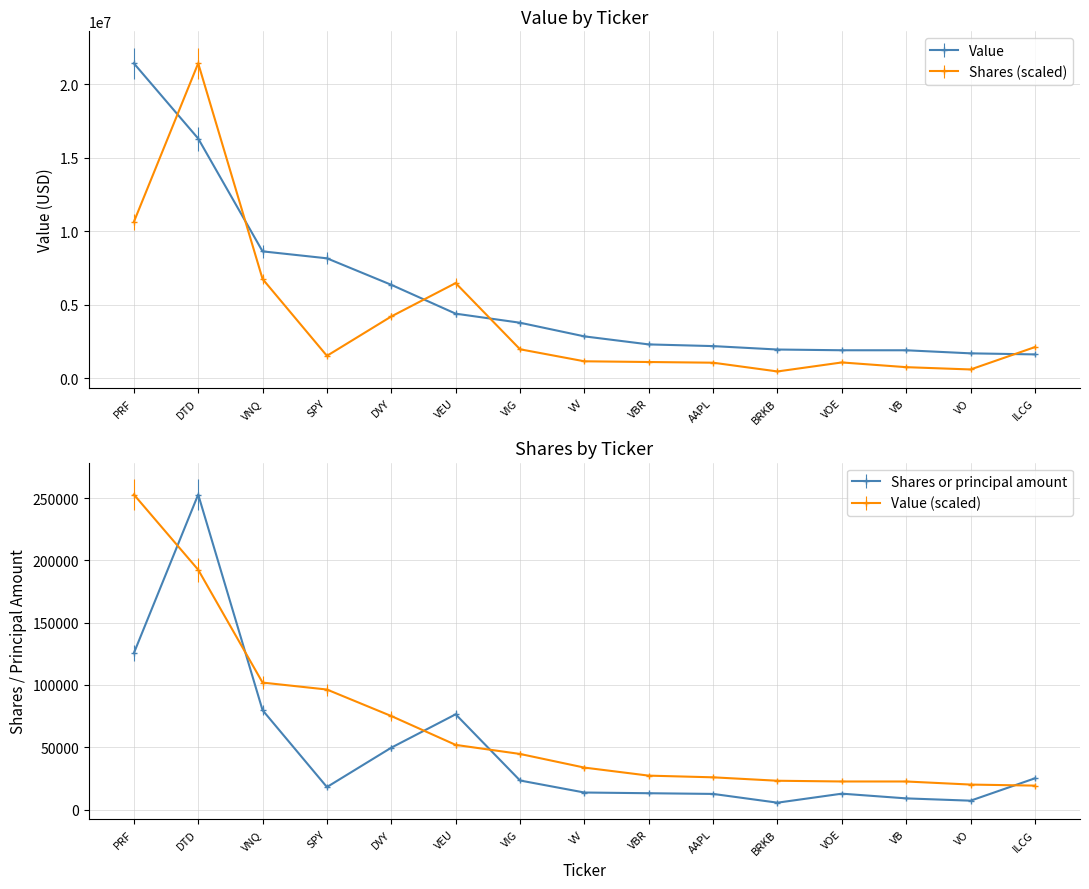

How many lines are shown in the chart?

2